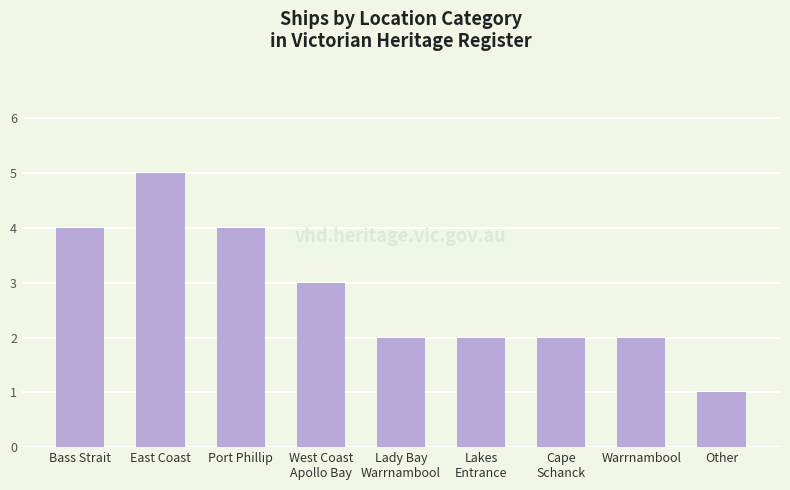

What is the difference between the maximum and minimum values?

4